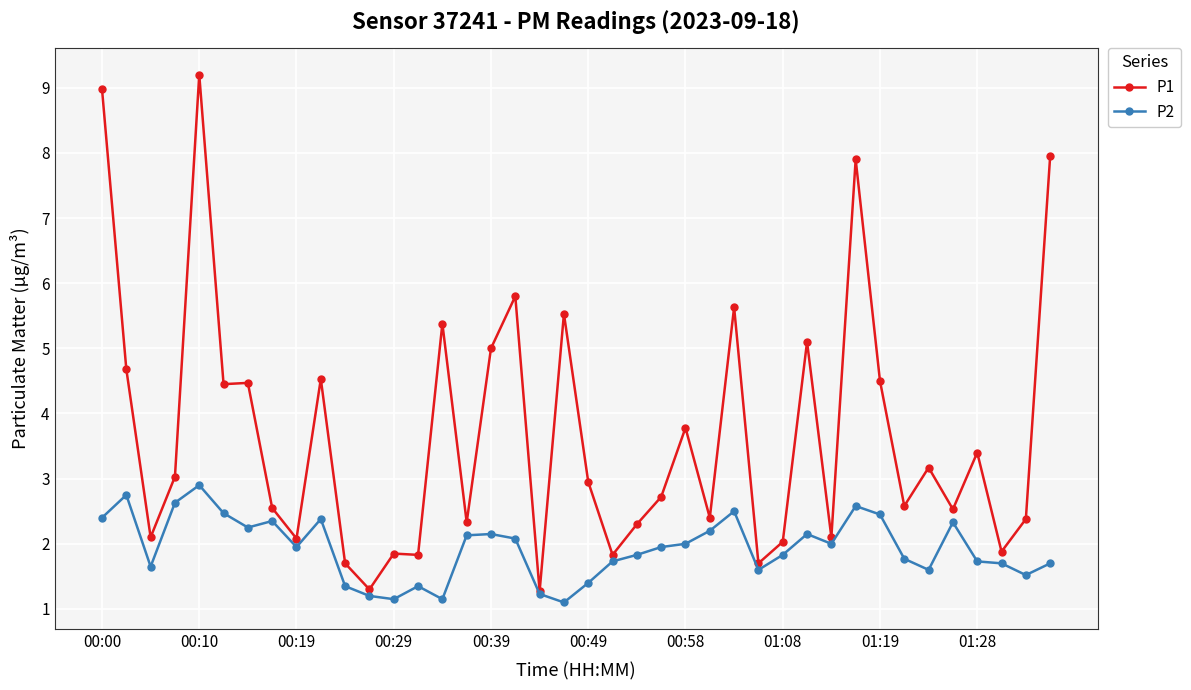

Count the number of categories in the chart.

40